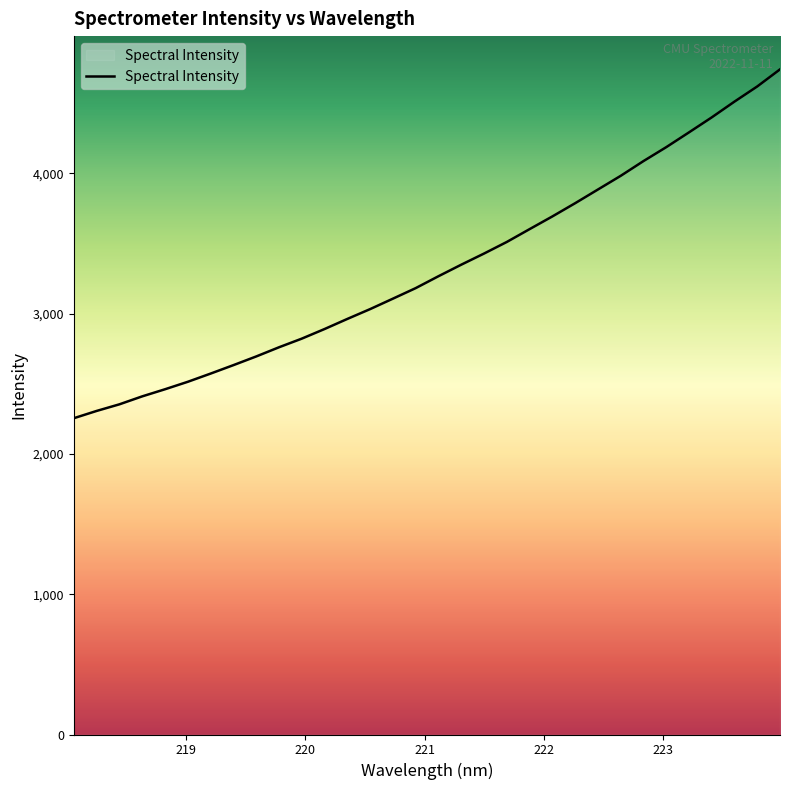

What is the difference between the maximum and minimum values?

2486.1